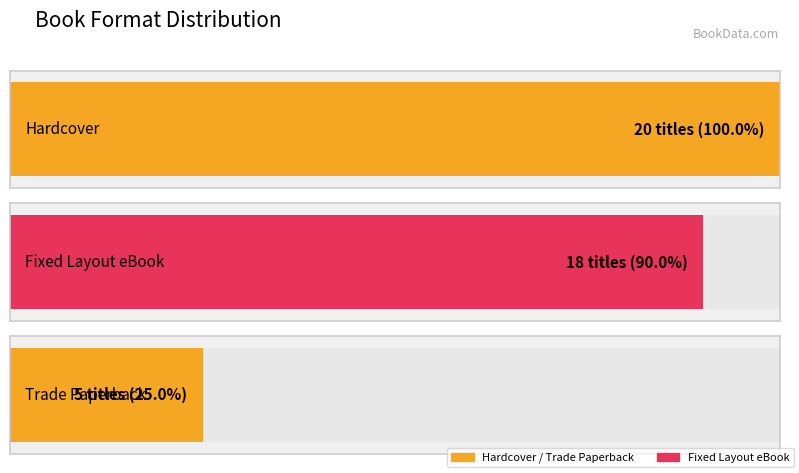

What is the value of the 1st bar from the left?

20